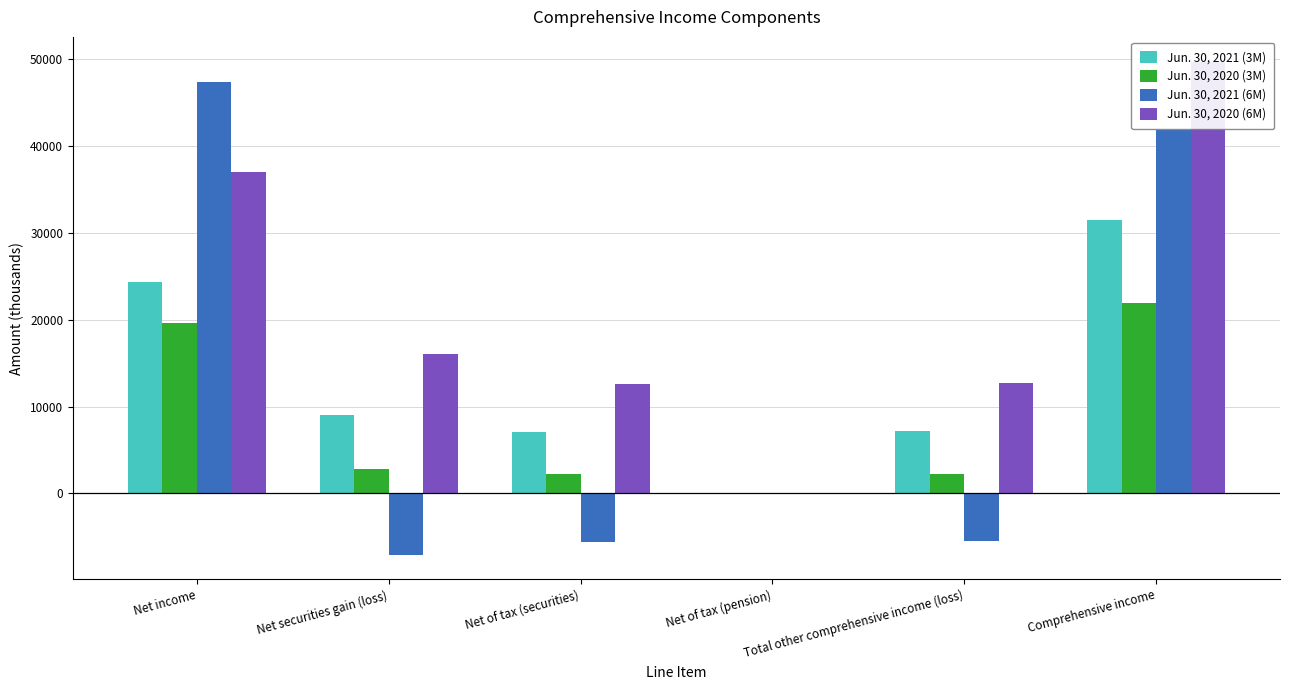

How many bars are there in total?

24